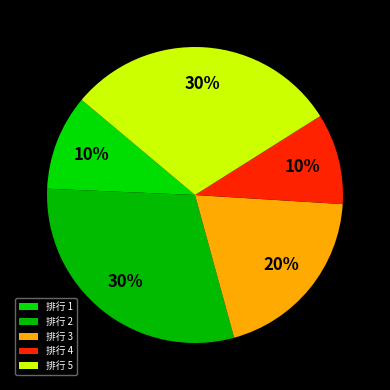

What is the largest slice in the pie chart?

2